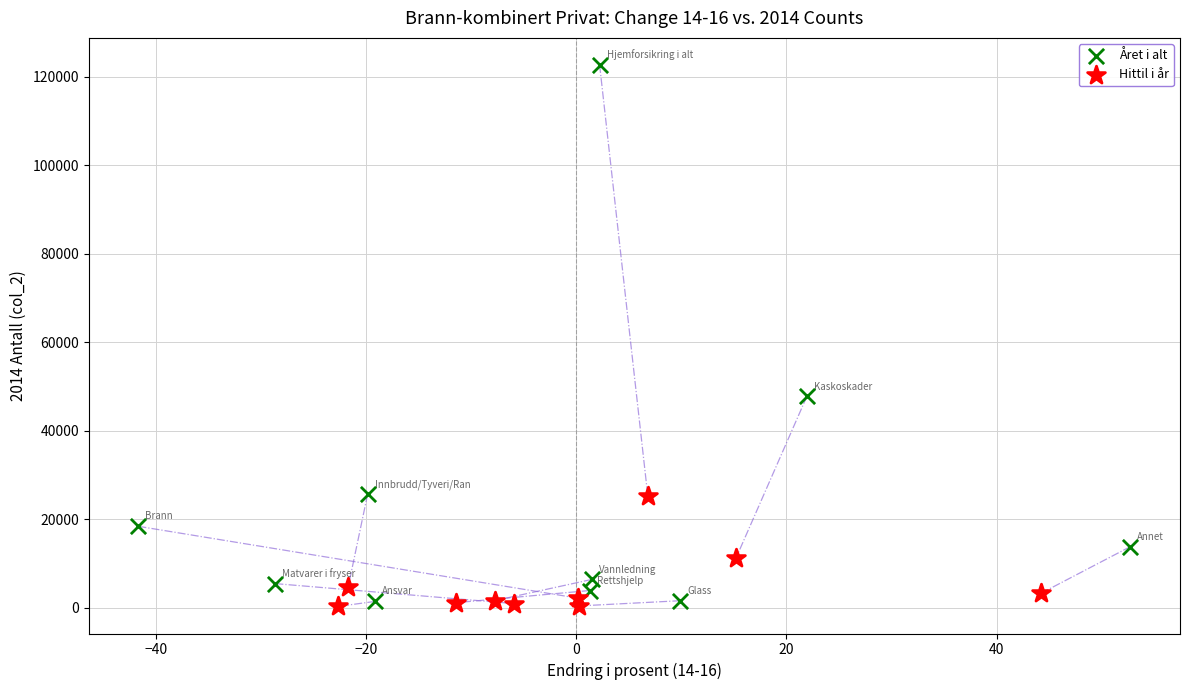

Which series has the largest Y range (max minus min)?

Året i alt